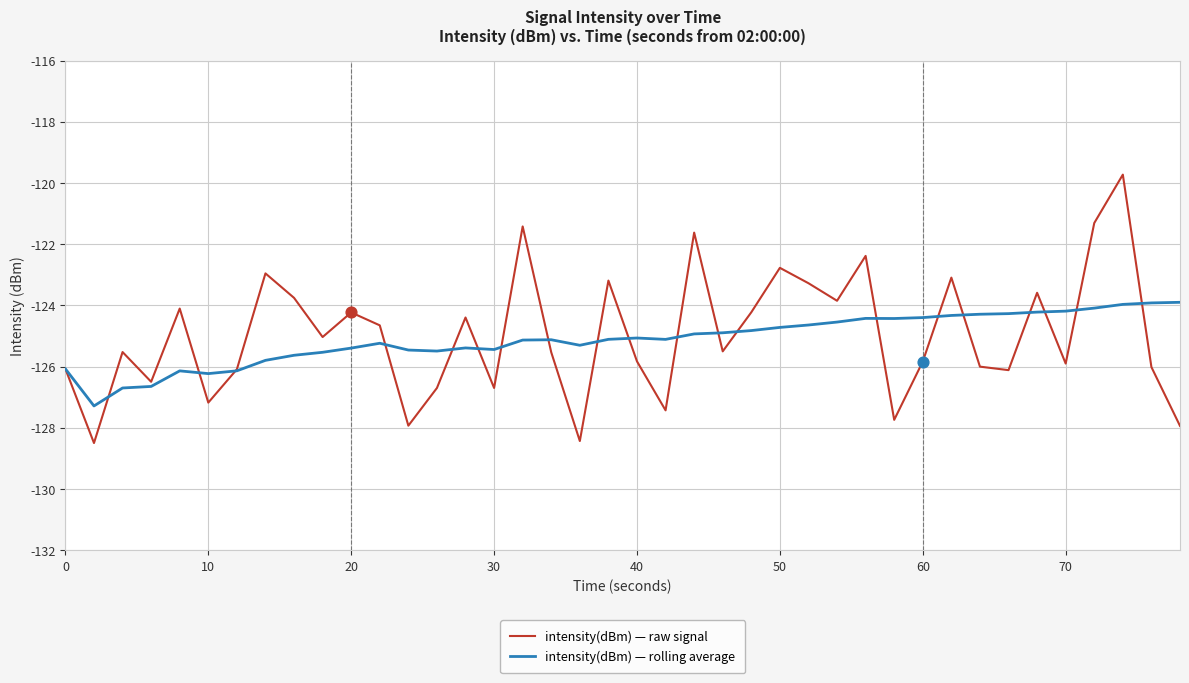

Which series has the widest spread of values?

intensity(dBm) — raw signal